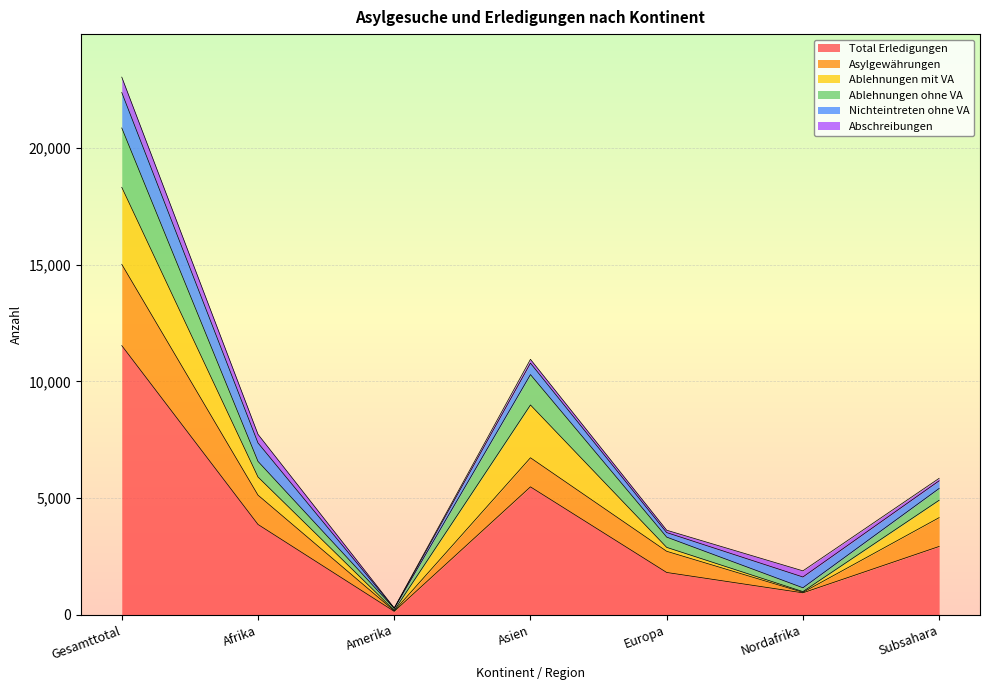

At which label does Total Erledigungen reach its minimum?

Amerika